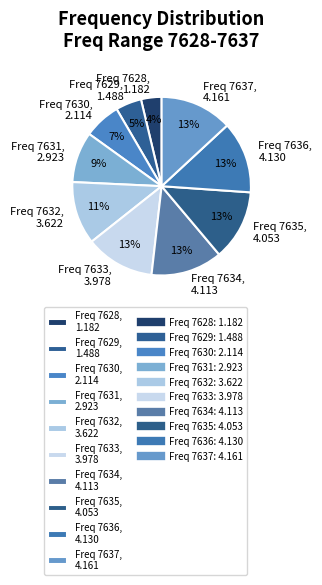

What percentage is the Freq 7630, 2.114 slice, to the nearest percent?

7%